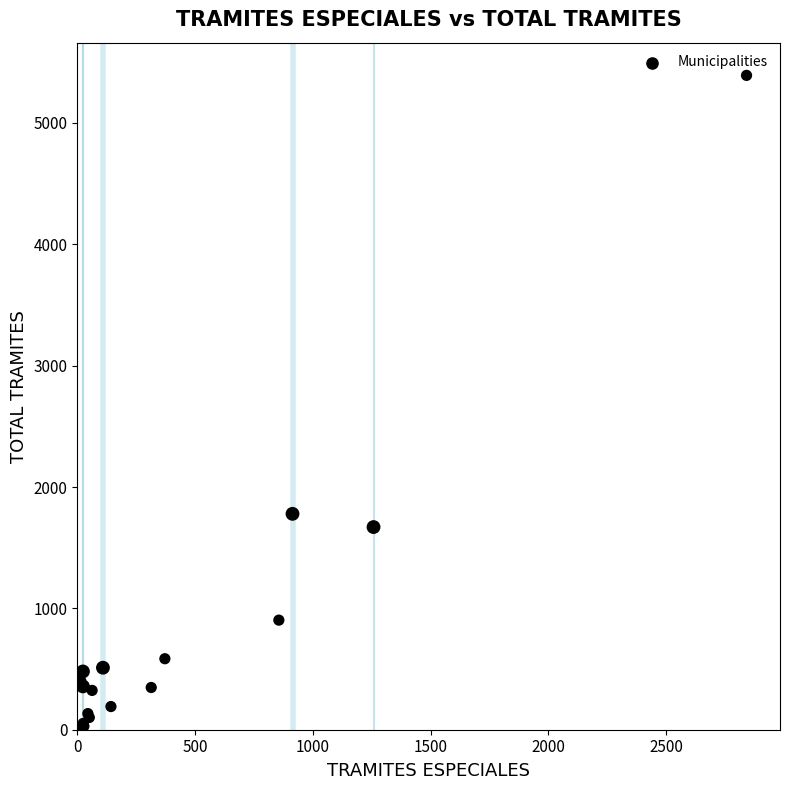

What Y value in the scatter plot is closest to 2696?

1779